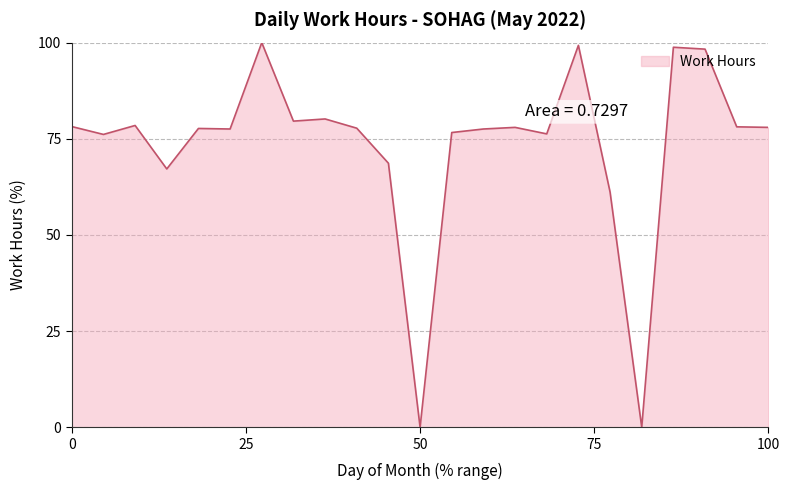

What is the greatest value displayed?

100.0